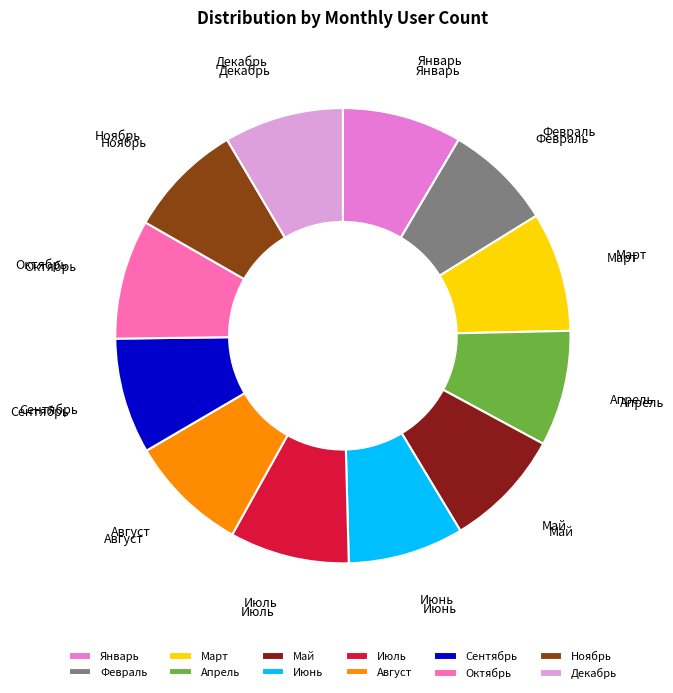

Is the sum of Июль and Октябрь greater than half?

No